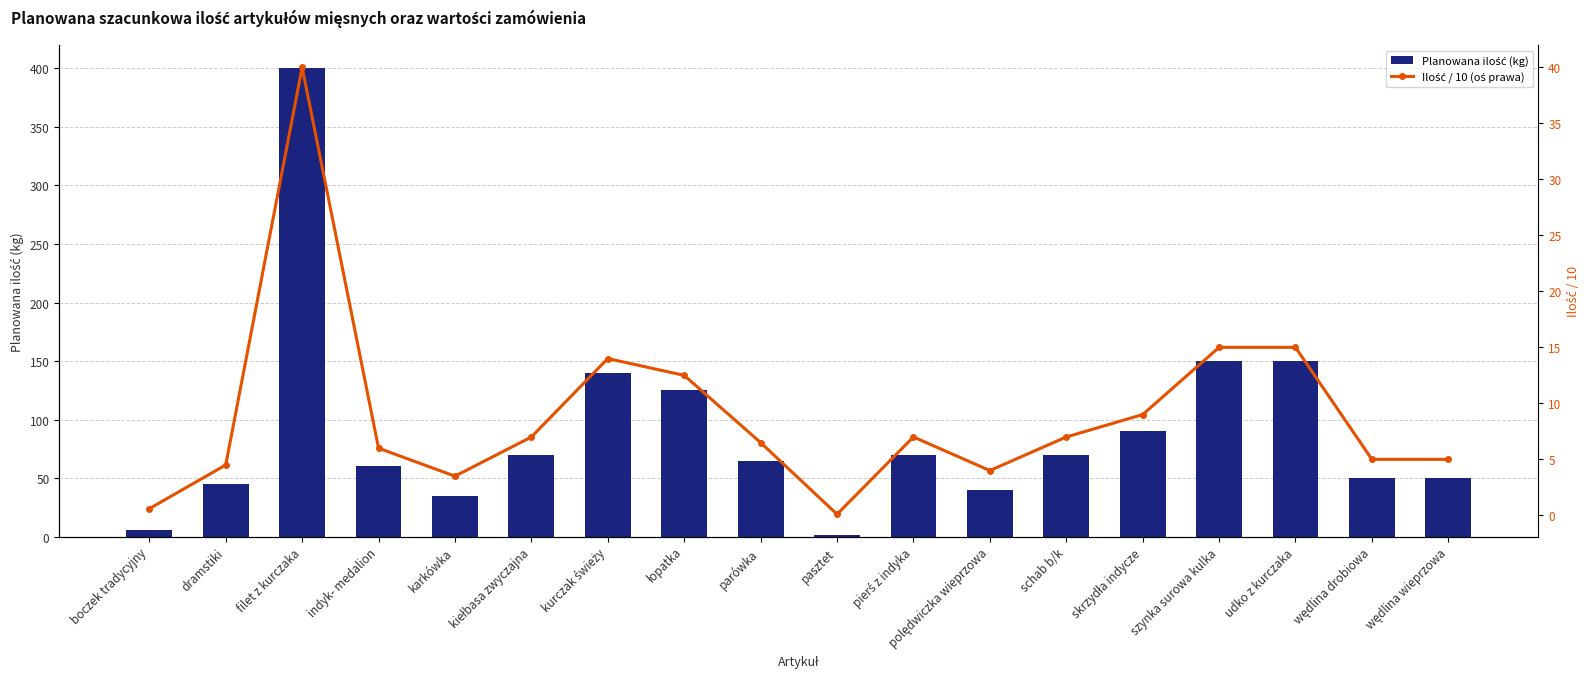

How many series are shown in this chart?

2